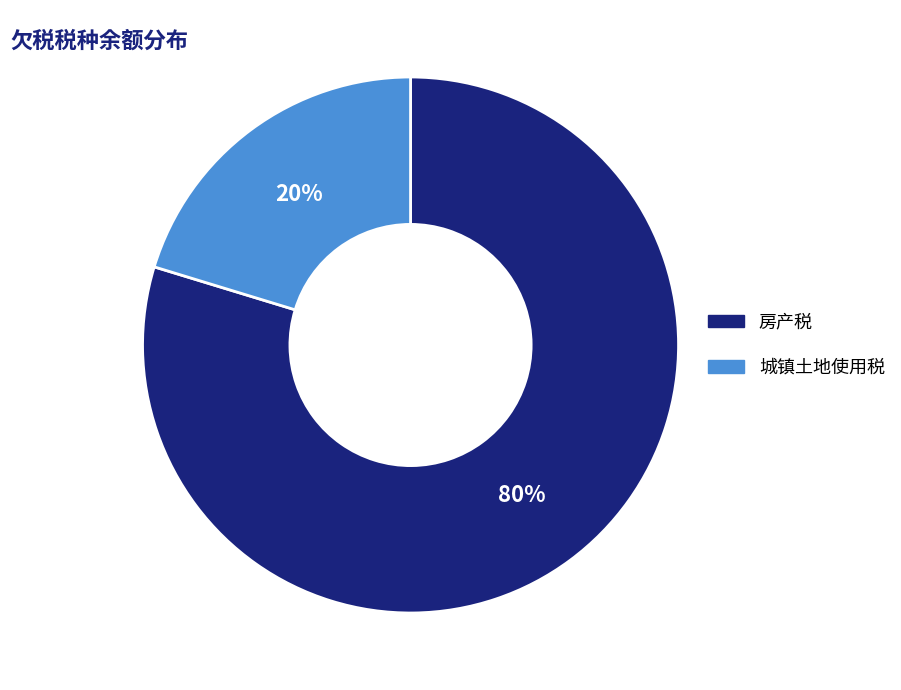

What is the largest slice in the pie chart?

房产税